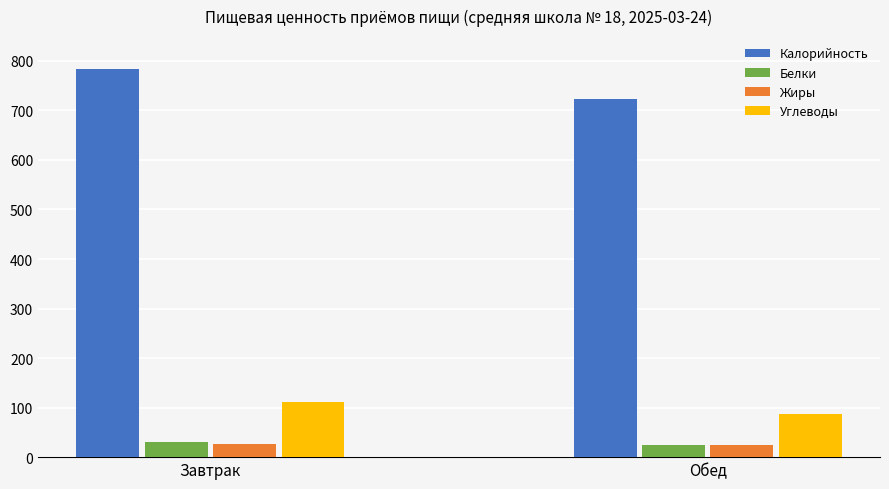

At how many categories does at least one series exceed 240?

2